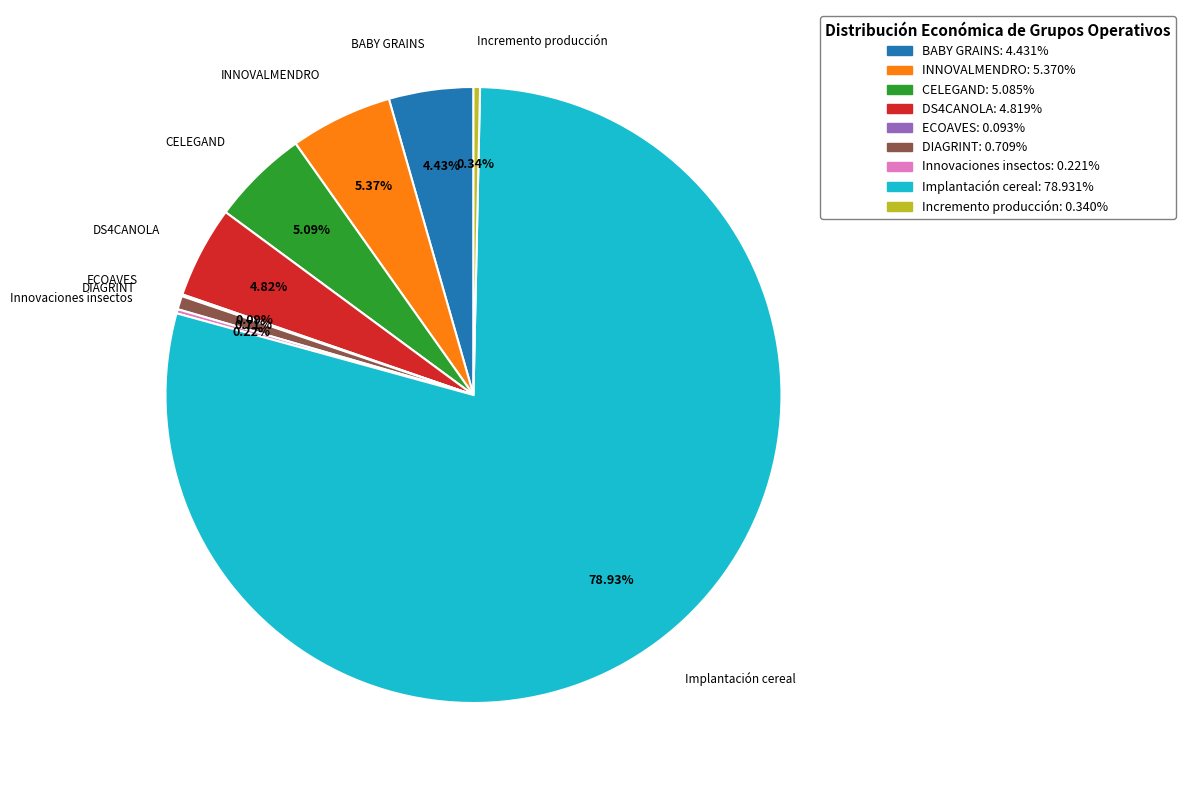

Between DIAGRINT and CELEGAND, which is larger?

CELEGAND